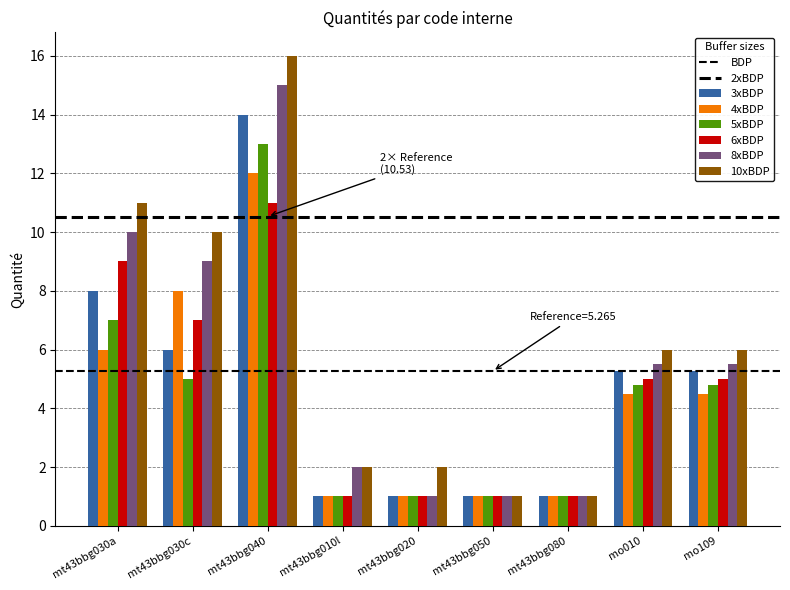

At which label is 5xBDP closest to 7?

mt43bbg030a